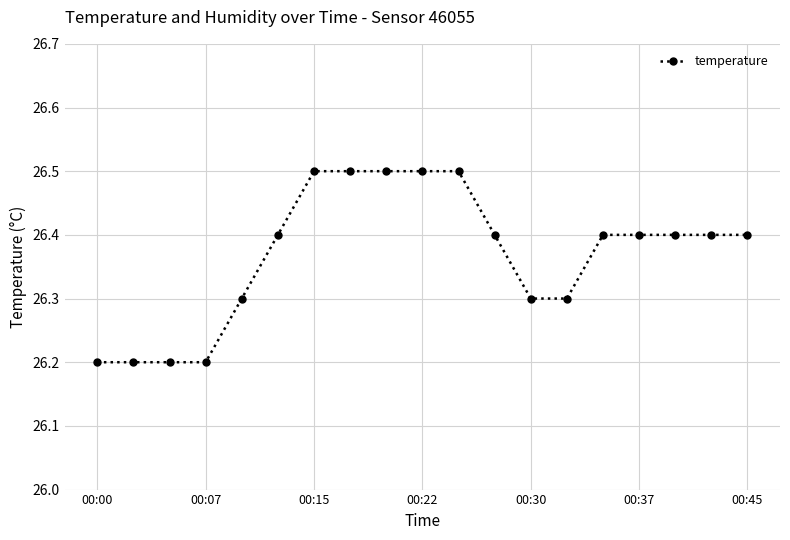

What is the difference between the second highest and second lowest values?

0.3